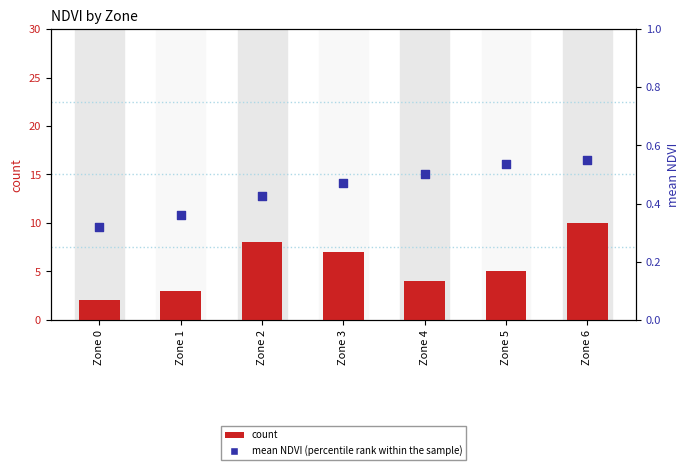

Which series reaches the minimum Y coordinate?

mean NDVI (percentile rank within the sample)